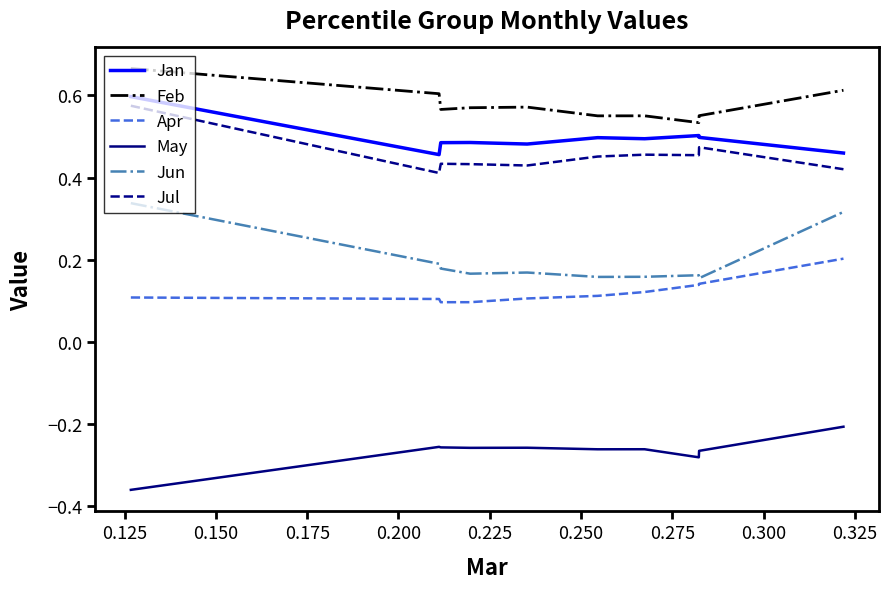

Which series has the largest total across all categories?

Feb